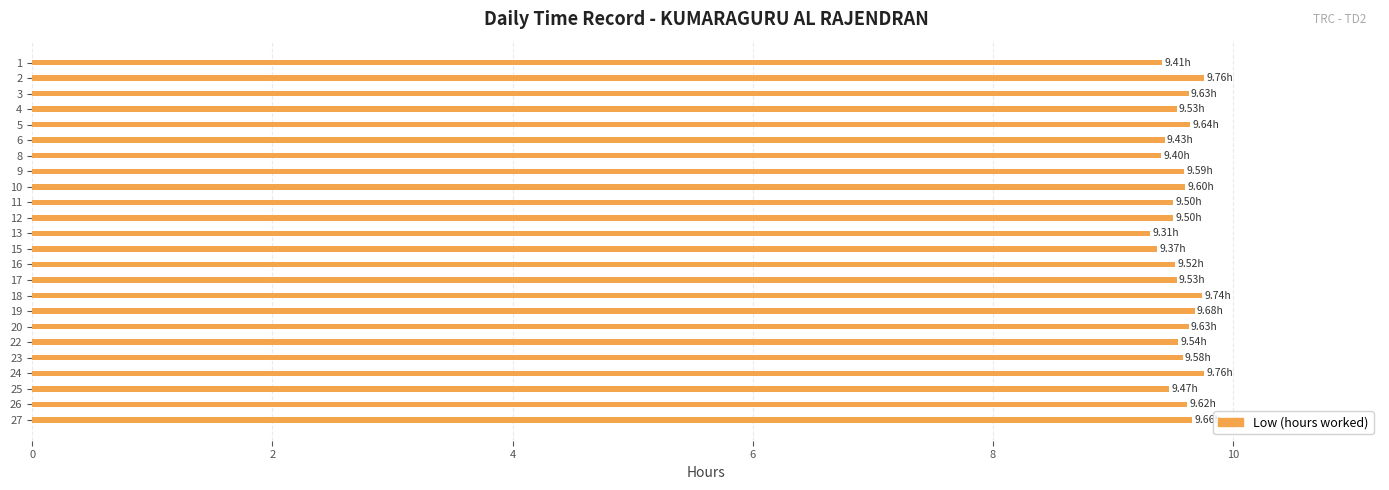

What is the difference between the maximum and second lowest values?

0.4